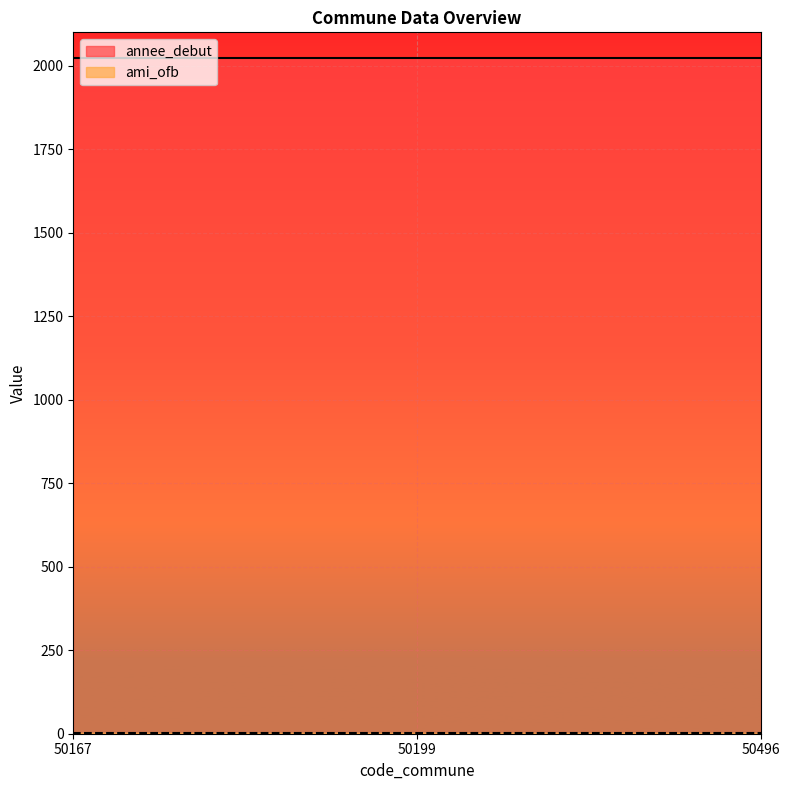

What is the total value across all series at 50199?

2023